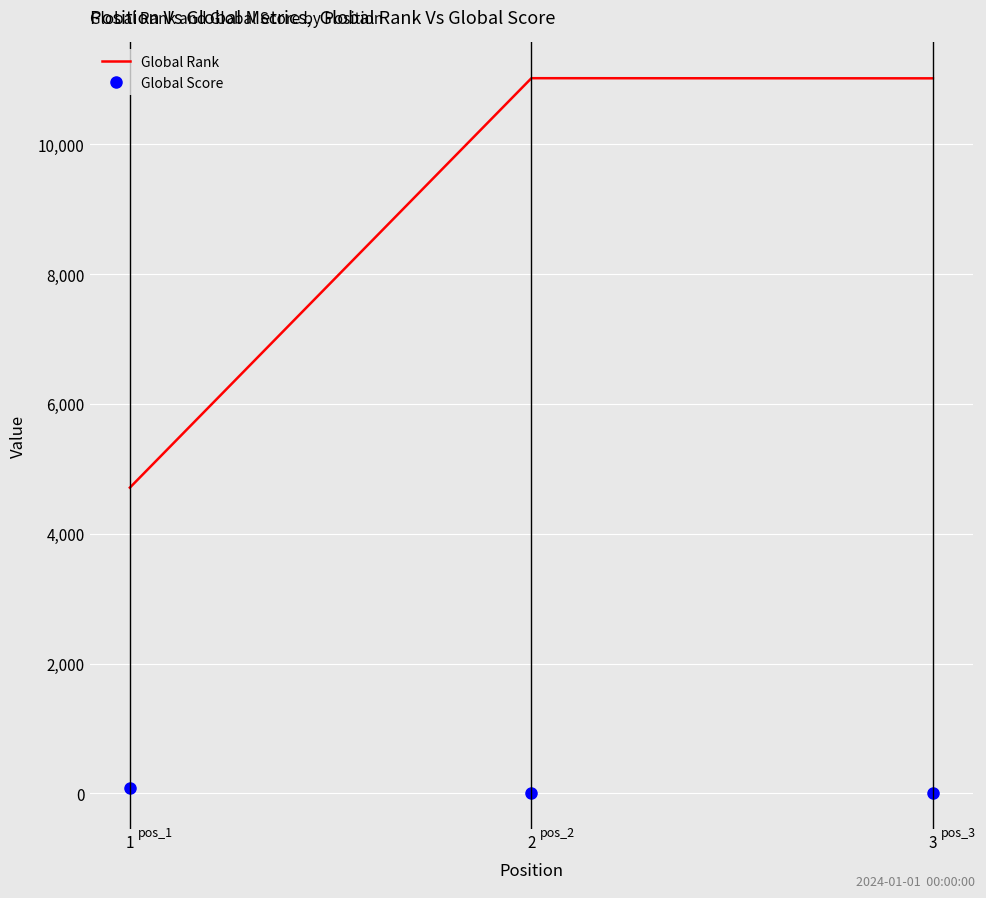

The value of Global Rank at 1 is 4711. True or false?

True